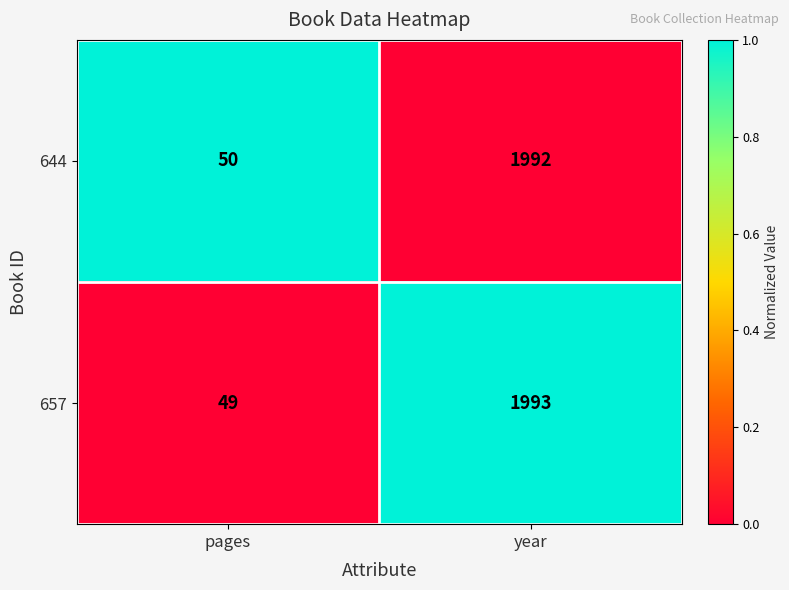

Reading left to right, transcribe all the data shown in this chart.

644: 50	1992
657: 49	1993